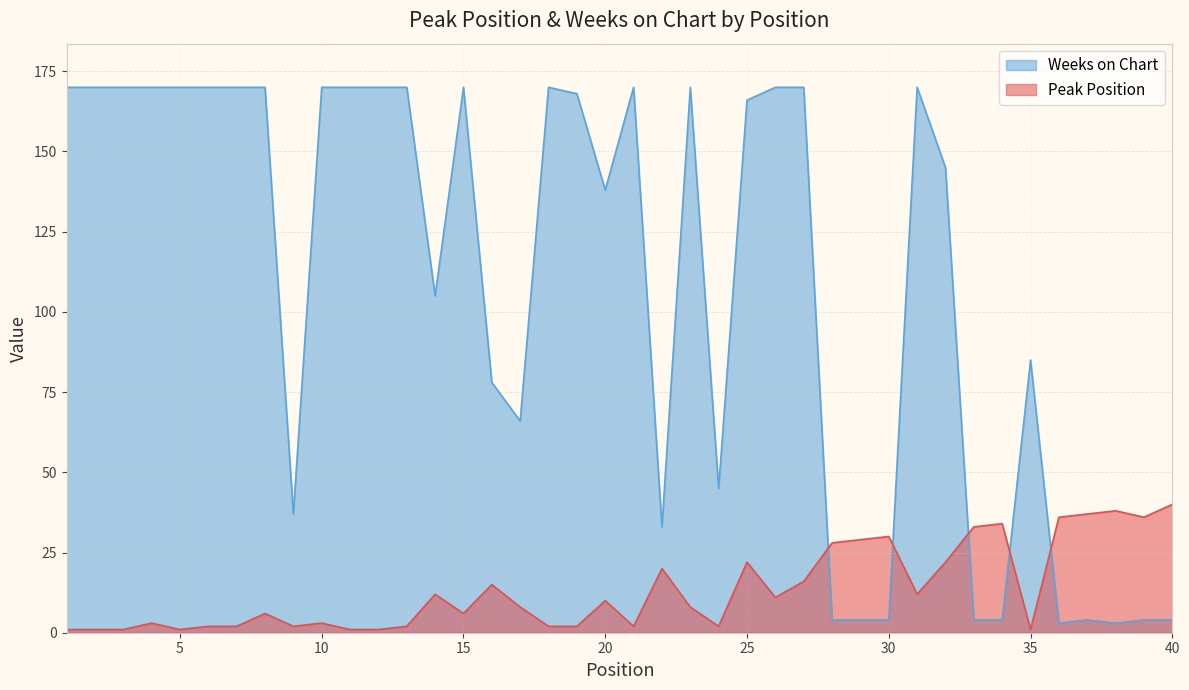

How many data points does each series have?

40